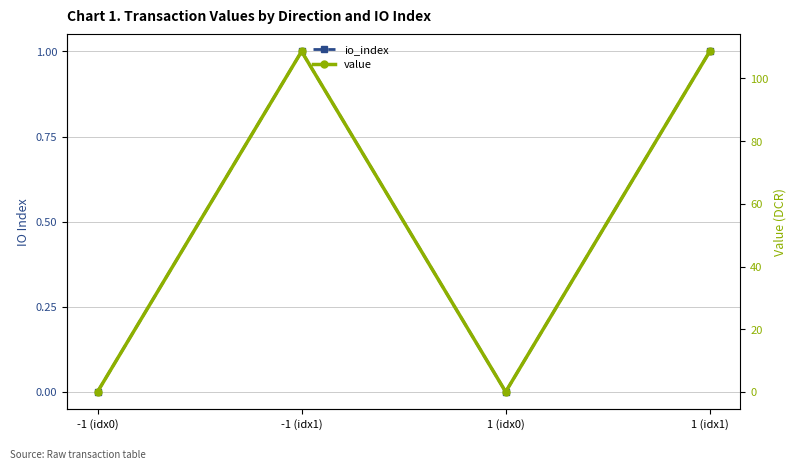

How many distinct data groups are displayed?

2